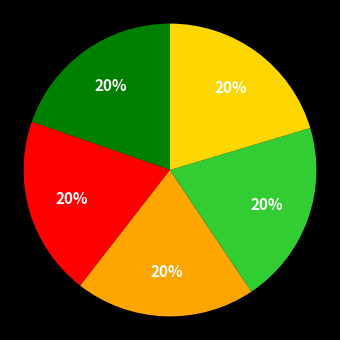

Is there a majority slice in this chart?

No